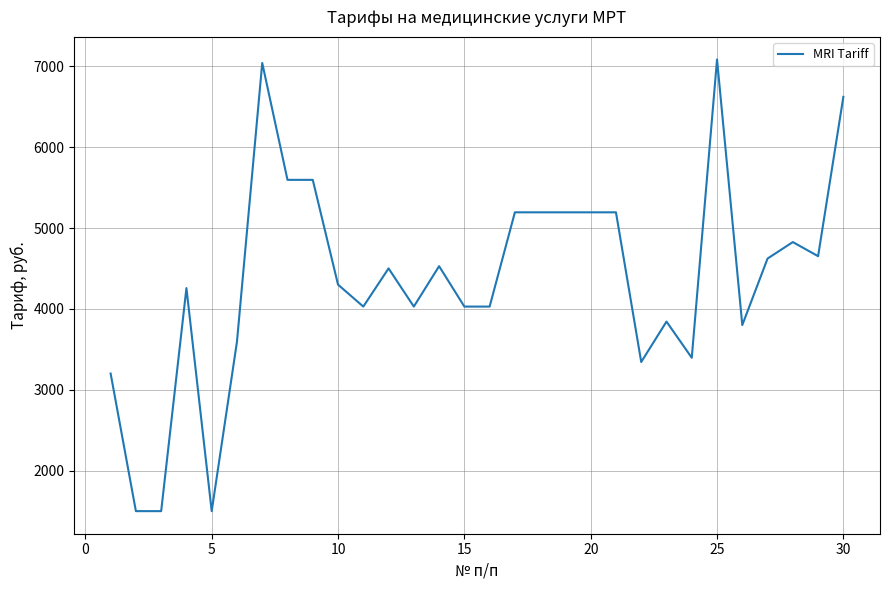

What is the difference between the maximum and minimum values?

5588.8